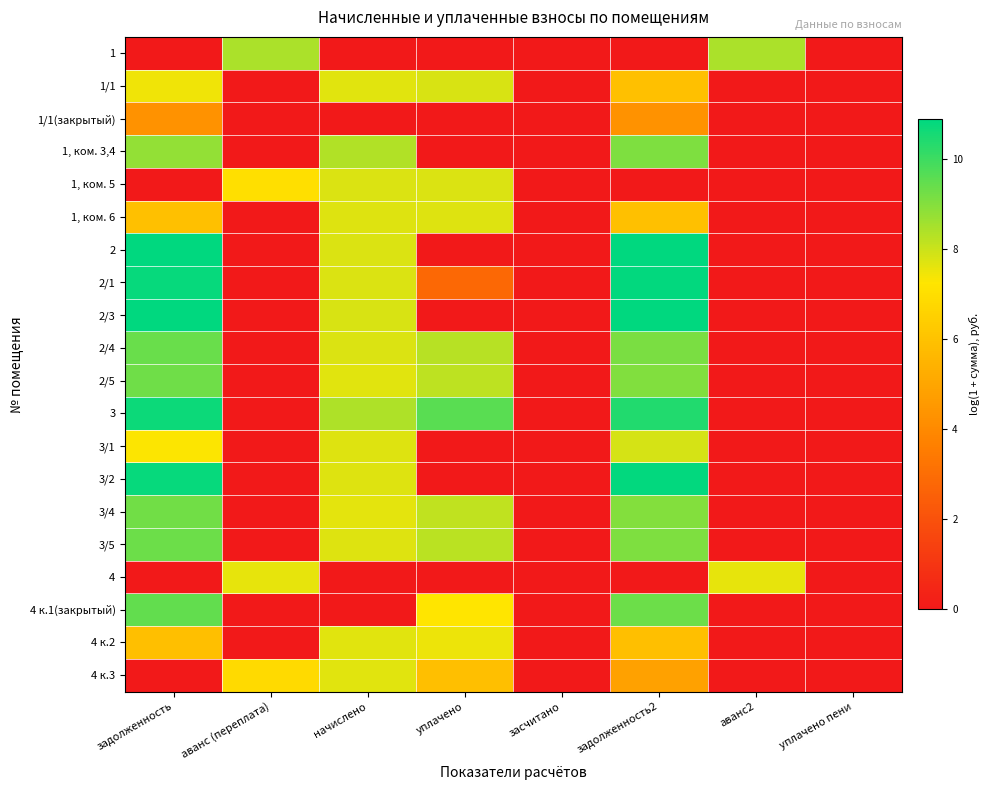

What is the spread (max minus min) of values at задолженность2?

10.9